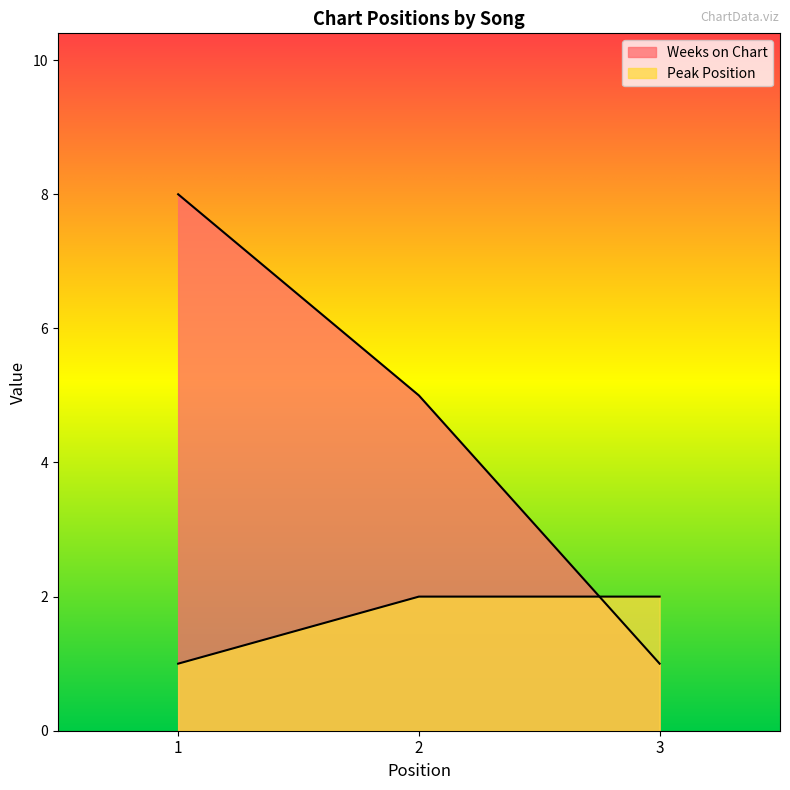

At 3, list the series in order from largest to smallest.

Peak Position, Weeks on Chart